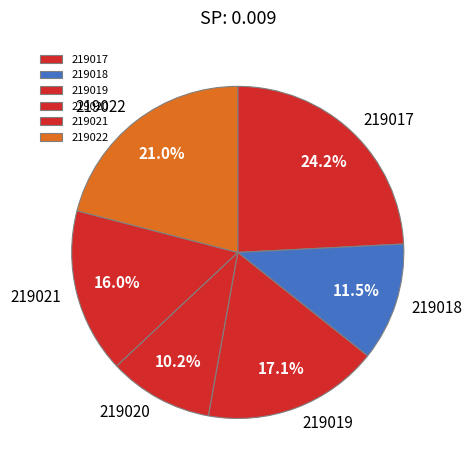

What is the smallest slice in the pie chart?

219020